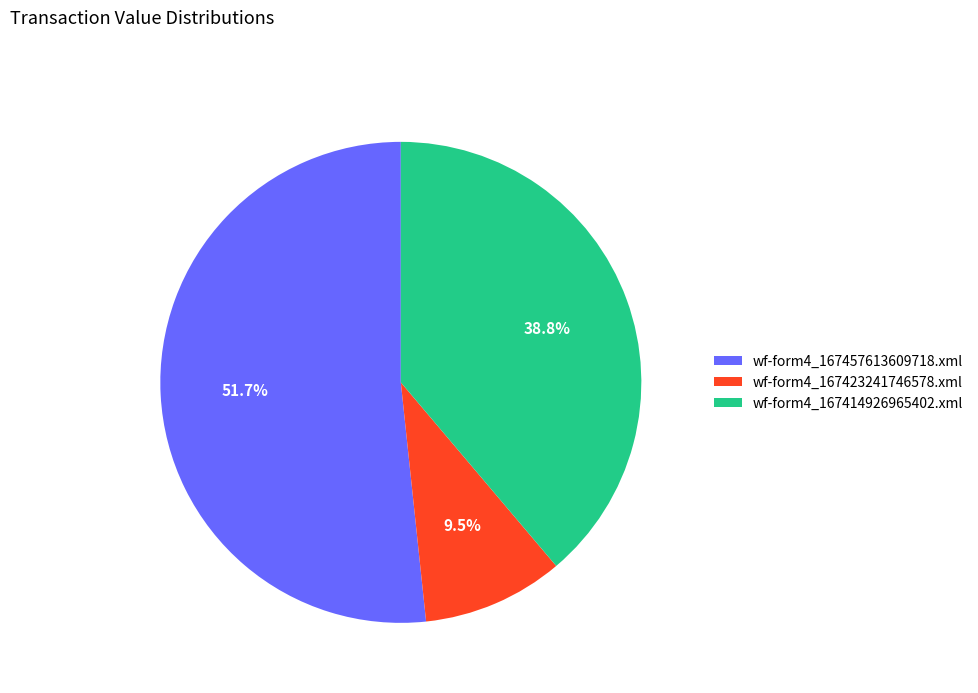

Rank the categories by value from lowest to highest.

wf-form4_167423241746578.xml, wf-form4_167414926965402.xml, wf-form4_167457613609718.xml